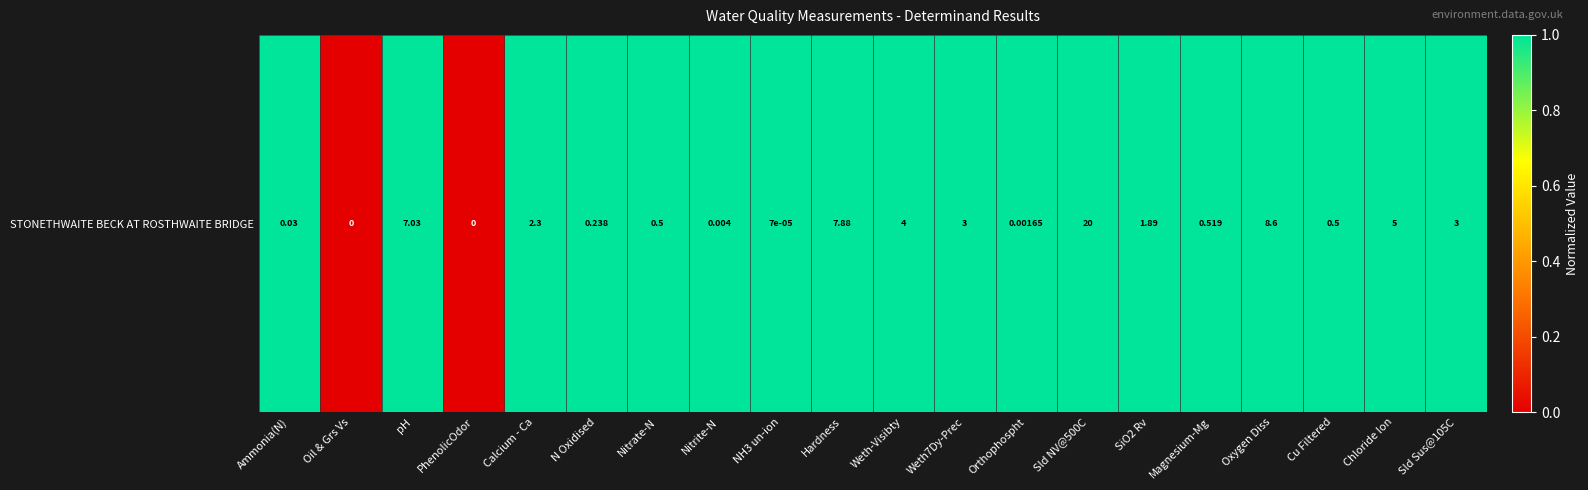

What is the maximum value shown in the chart?

1